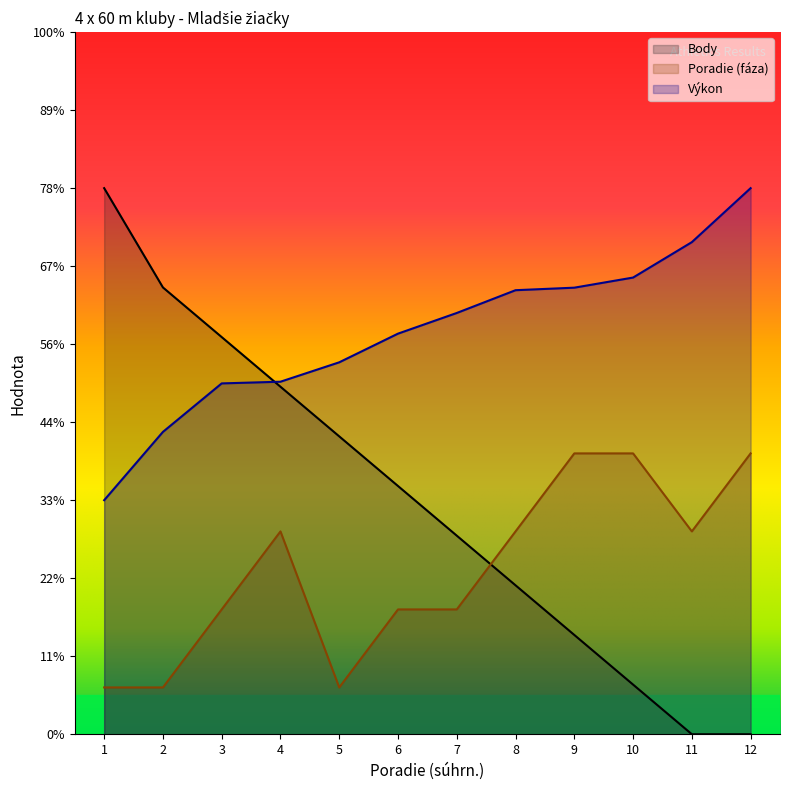

Between 7 and 11, which series saw the biggest shift?

Body